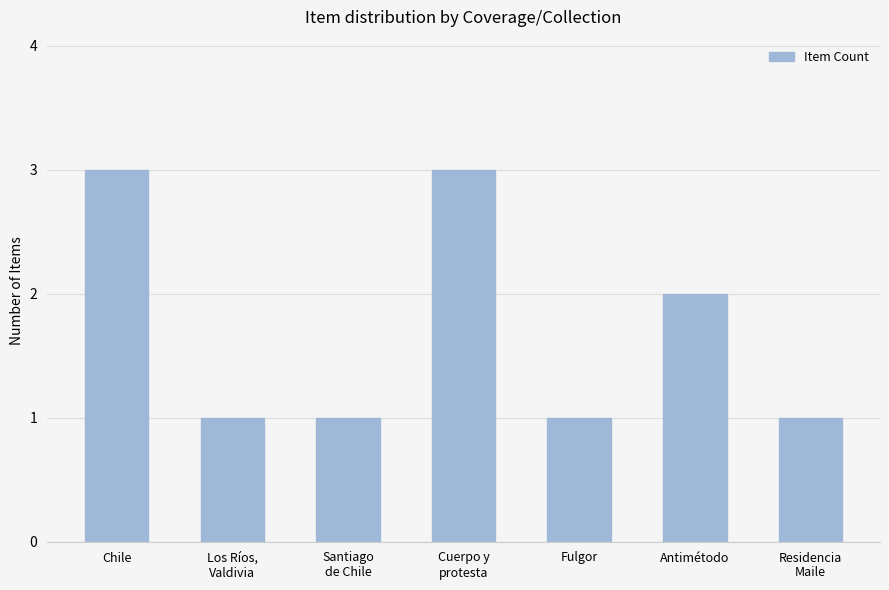

Which has a higher value, Fulgor or Cuerpo y
protesta?

Cuerpo y
protesta